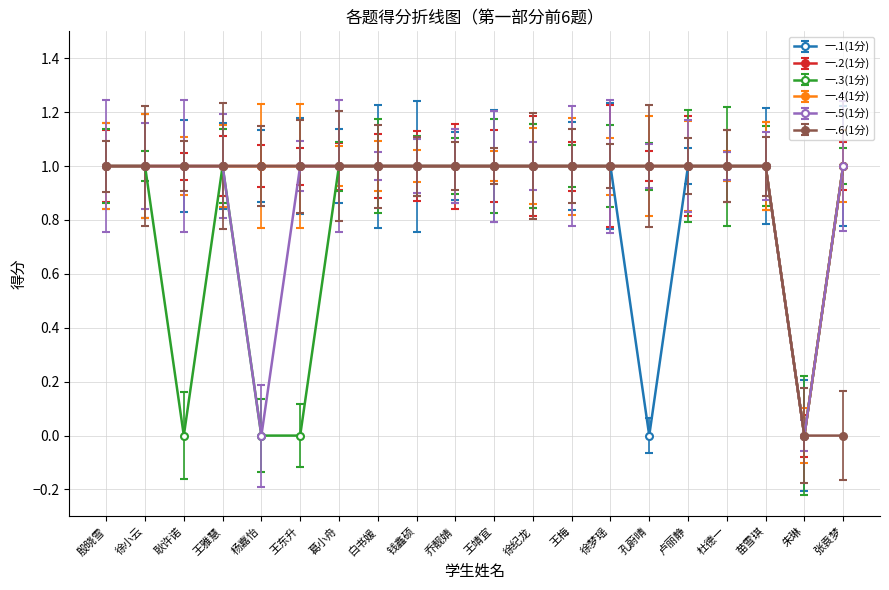

What is the sum of all 一.3(1分) values?

16